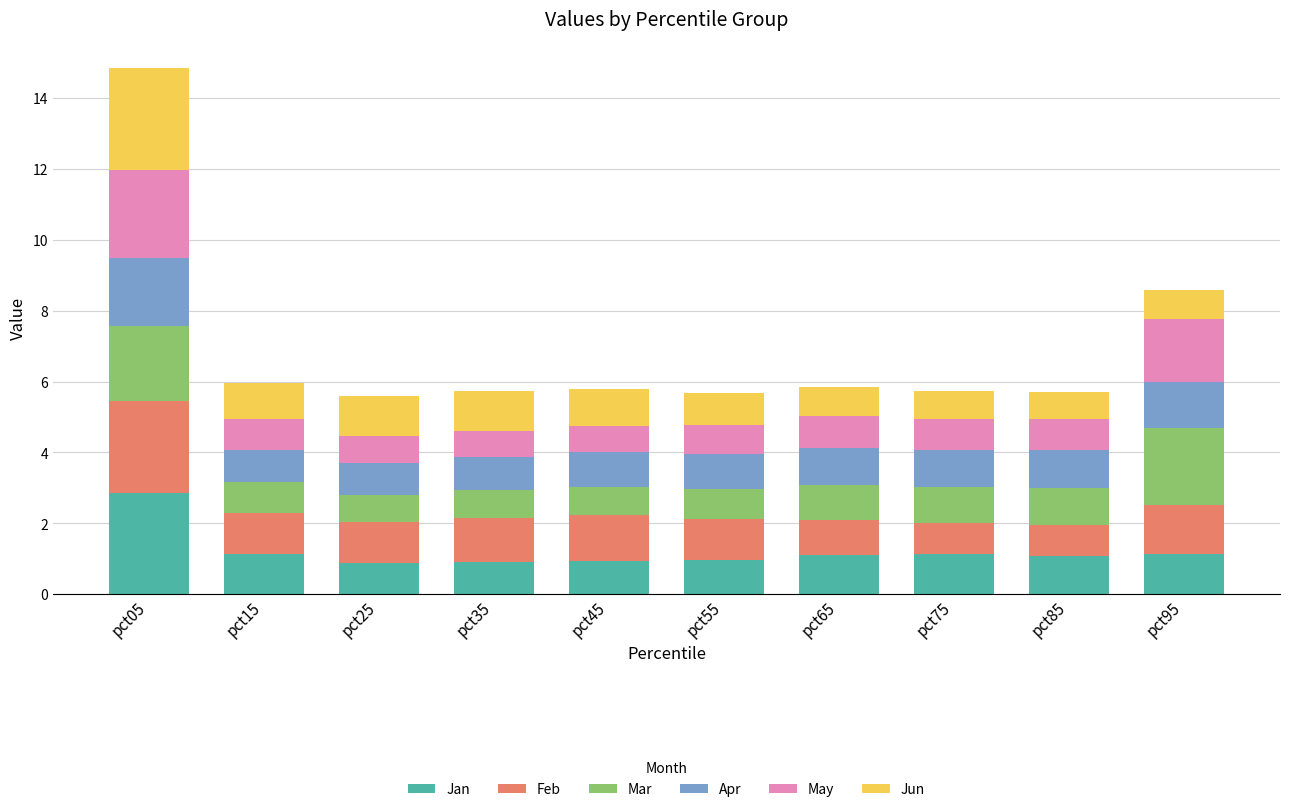

At which category is the sum across all series the highest?

pct05